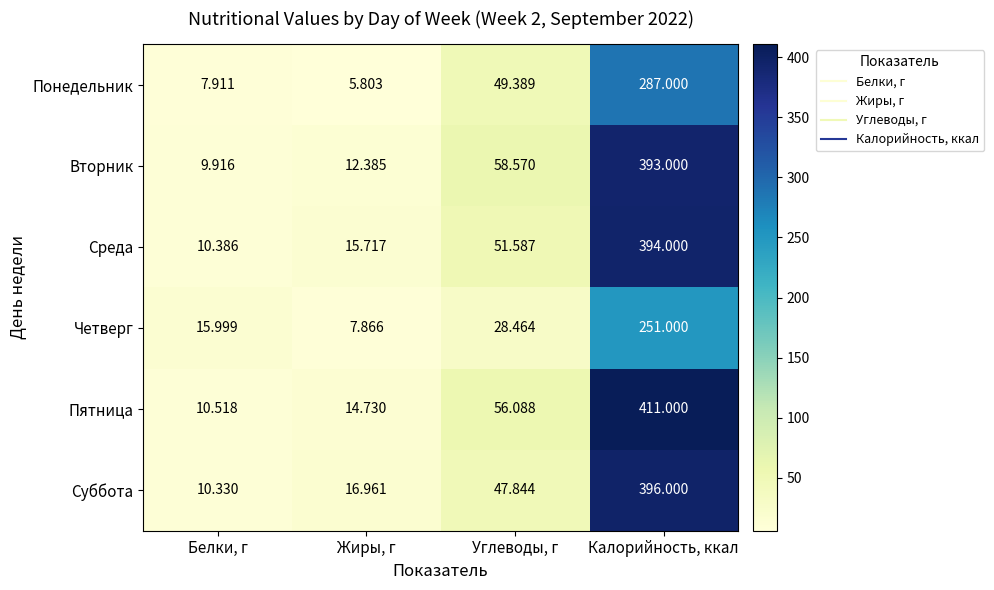

Between Углеводы, г and Калорийность, ккал, which series saw the biggest shift?

Пятница